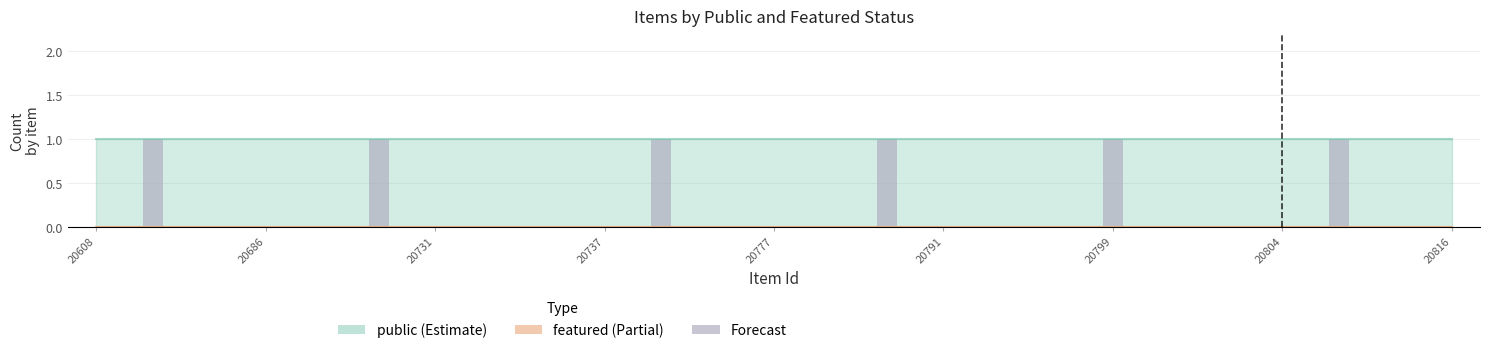

Reading right to left, list all the values displayed in this chart.

public: 1	1	1	1	1	1	1	1	1	1	1	1	1	1	1	1	1	1	1	1	1	1	1	1	1
featured: 0	0	0	0	0	0	0	0	0	0	0	0	0	0	0	0	0	0	0	0	0	0	0	0	0